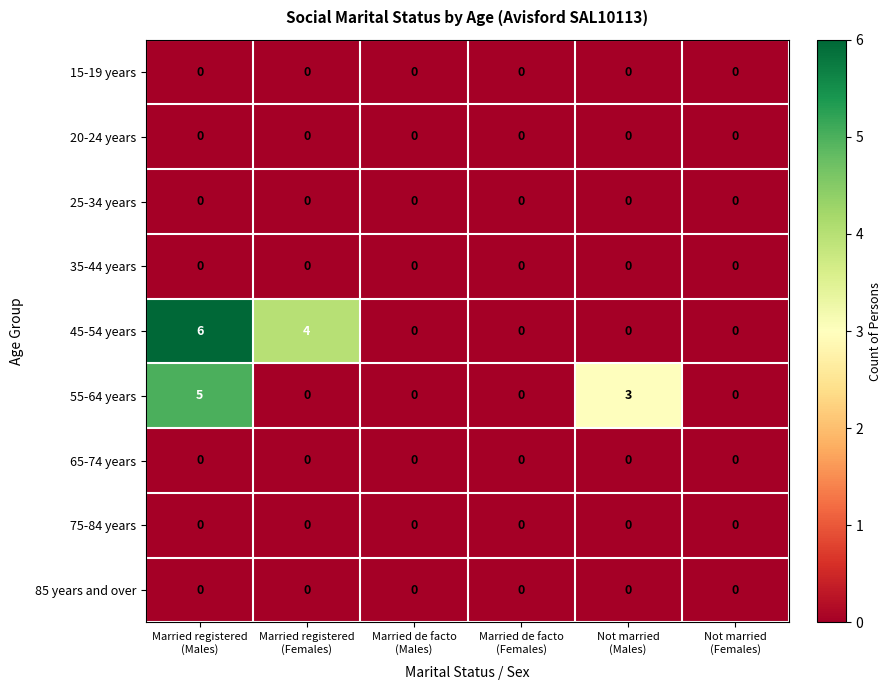

Count the 55-64 years values in the range 0 to 3.

5